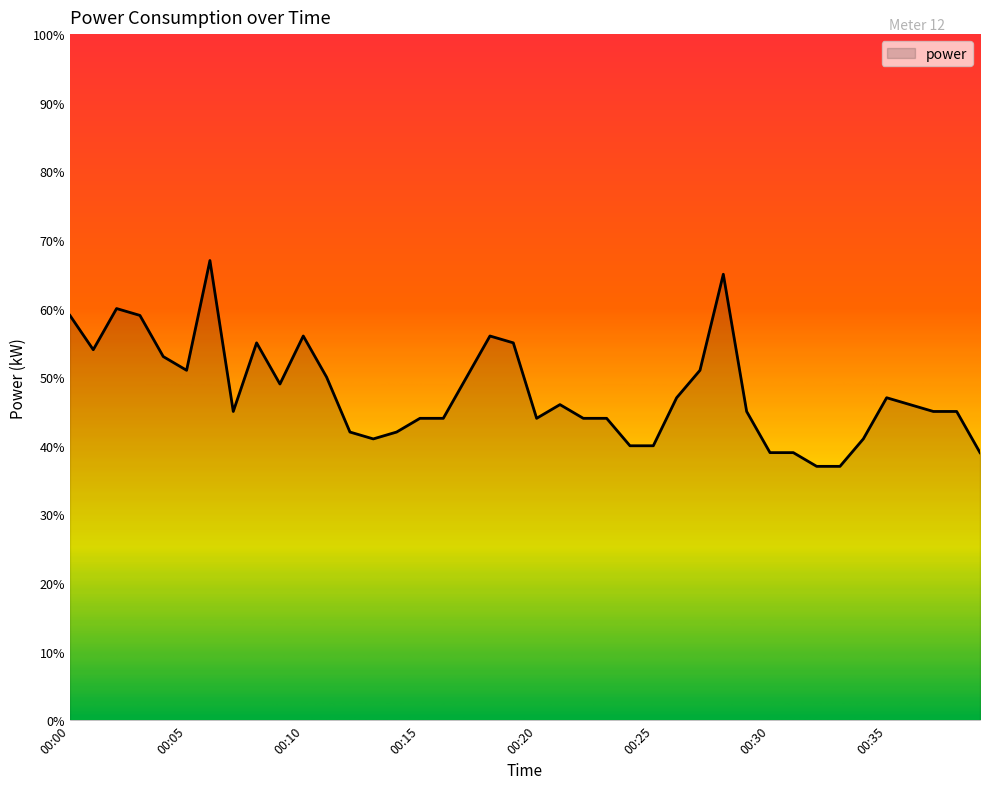

Does the chart display data point markers on the line(s)?

No